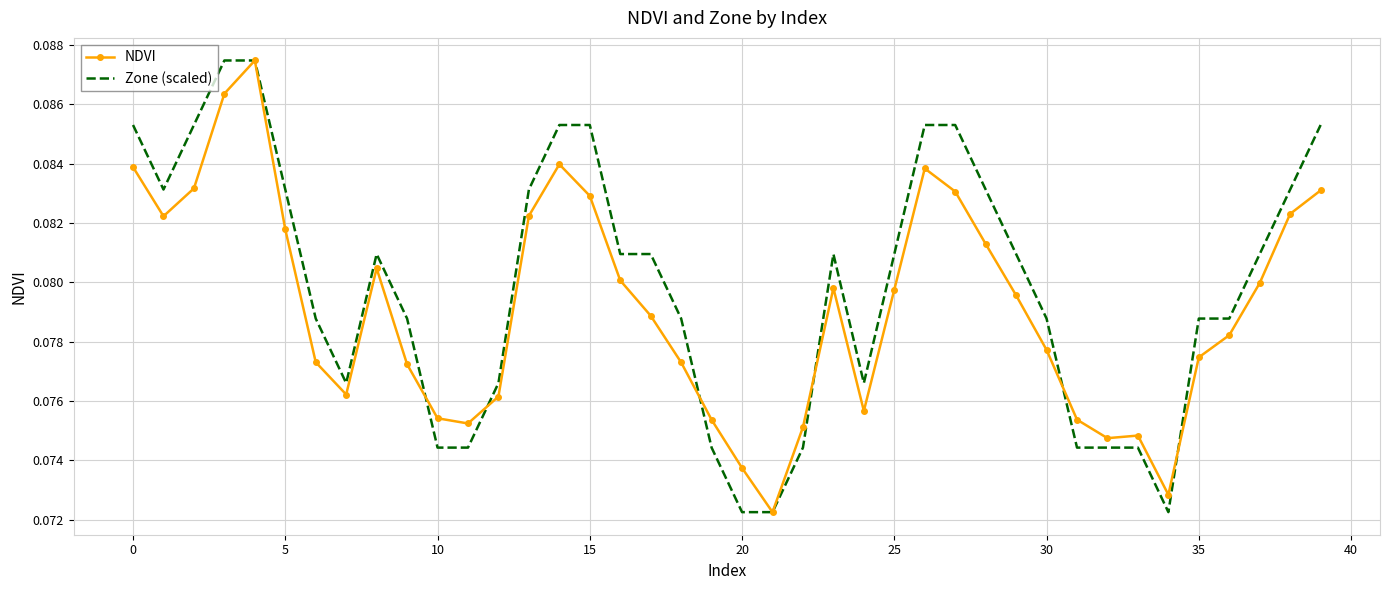

Rank the series by their average value, from highest to lowest.

Zone (scaled), NDVI